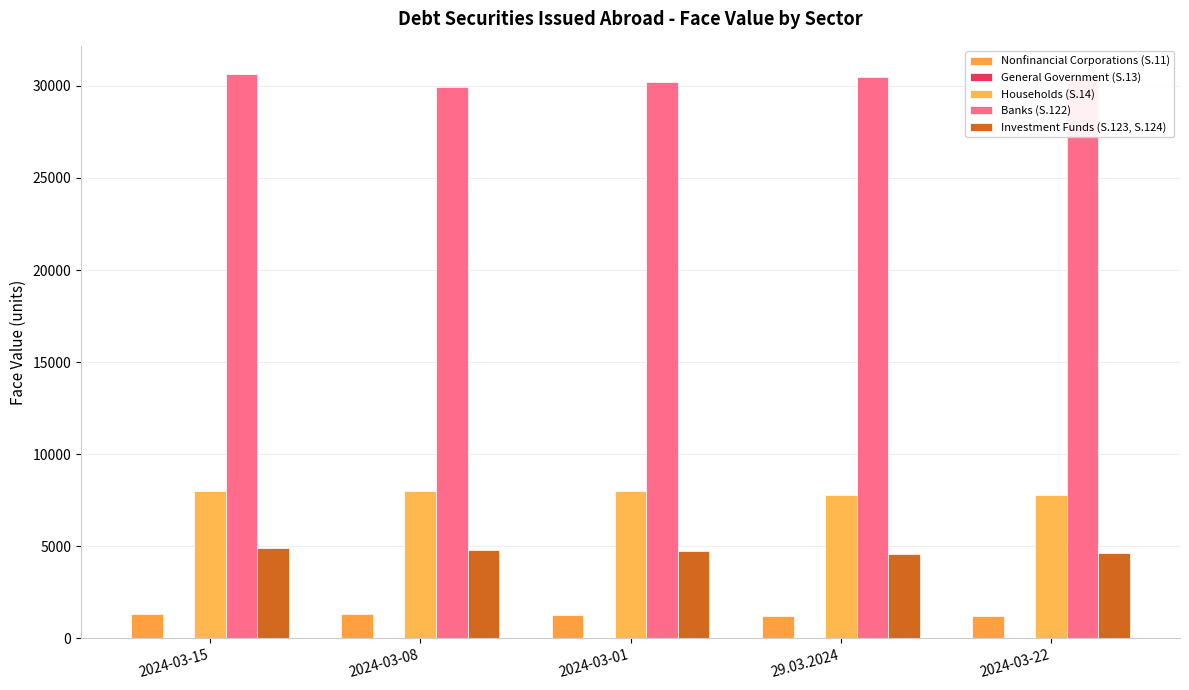

How many values in the Investment Funds (S.123, S.124) series exceed 4729?

3